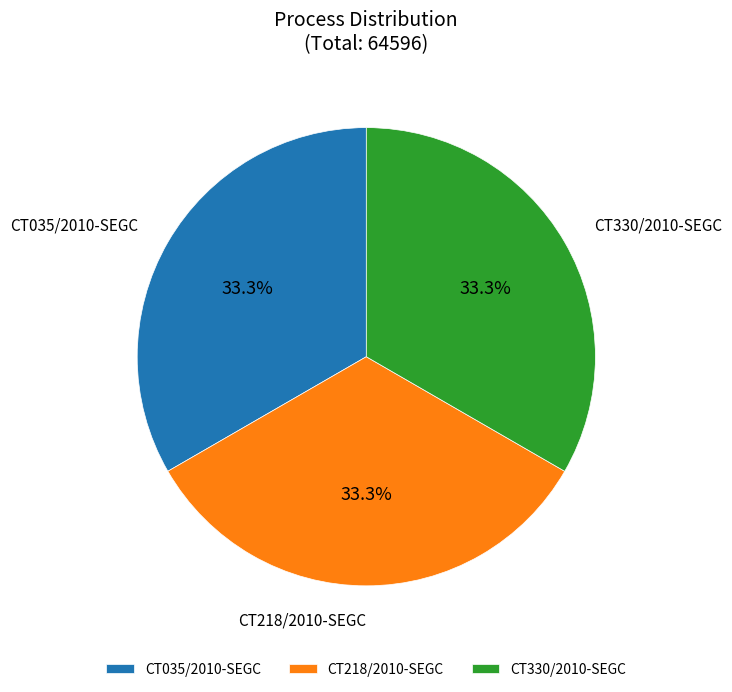

Is it true that CT330/2010-SEGC is 40% of the pie?

False